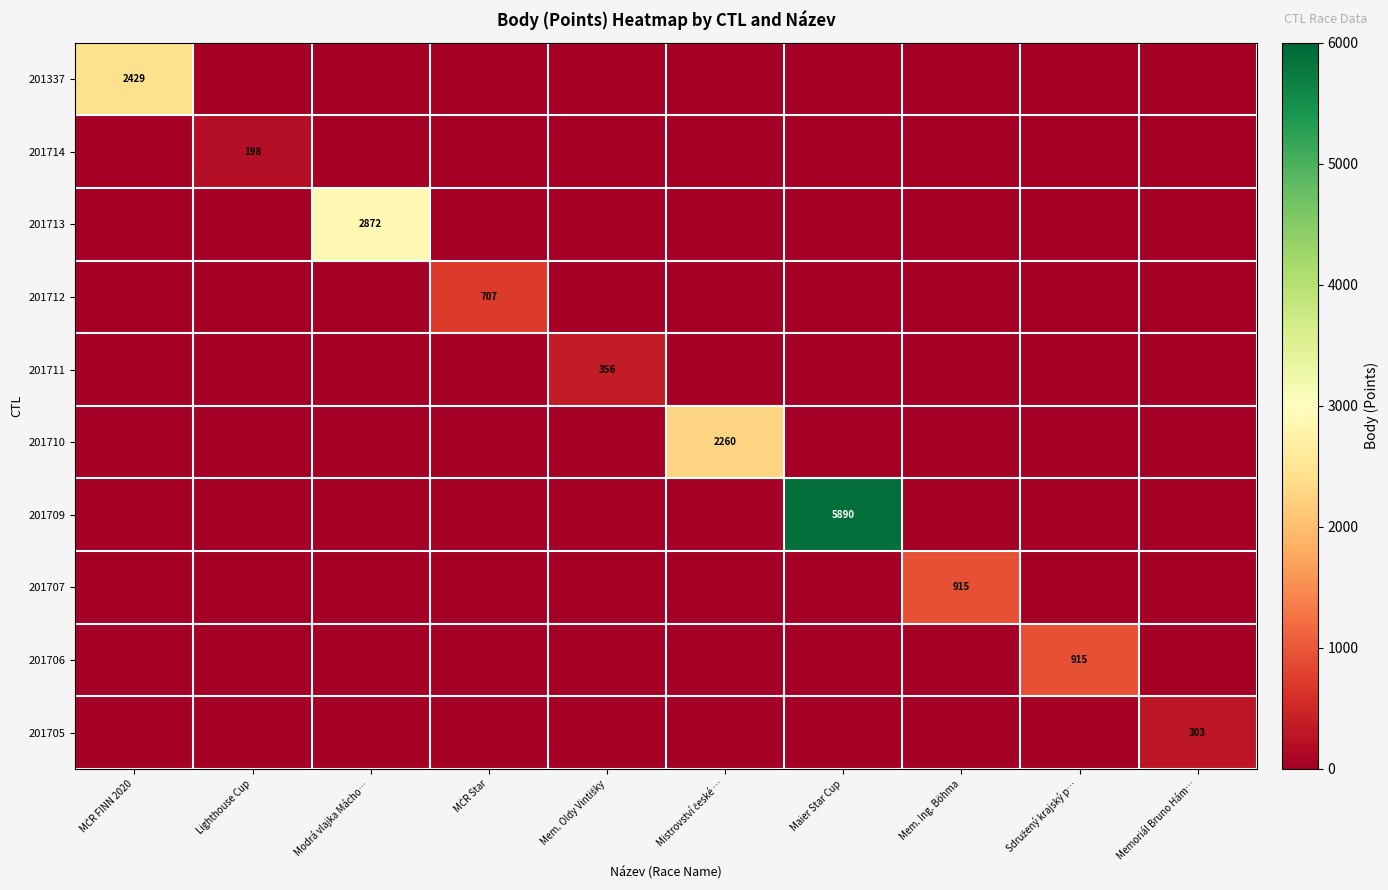

At which category is the sum across all series the highest?

Maier Star Cup